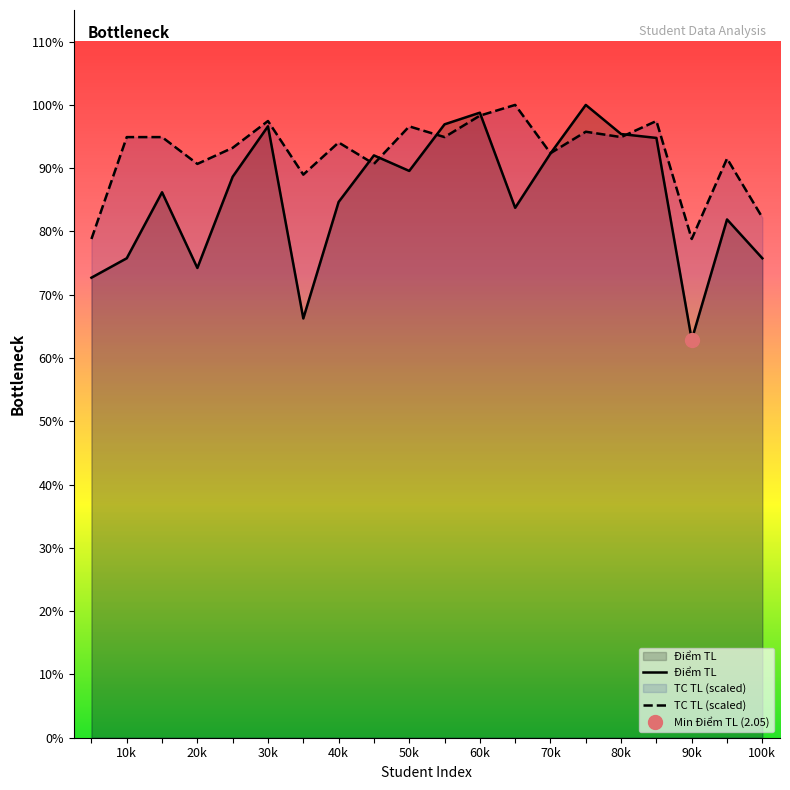

Between which two adjacent categories do Điểm TL and TC TL first intersect?

8 and 9